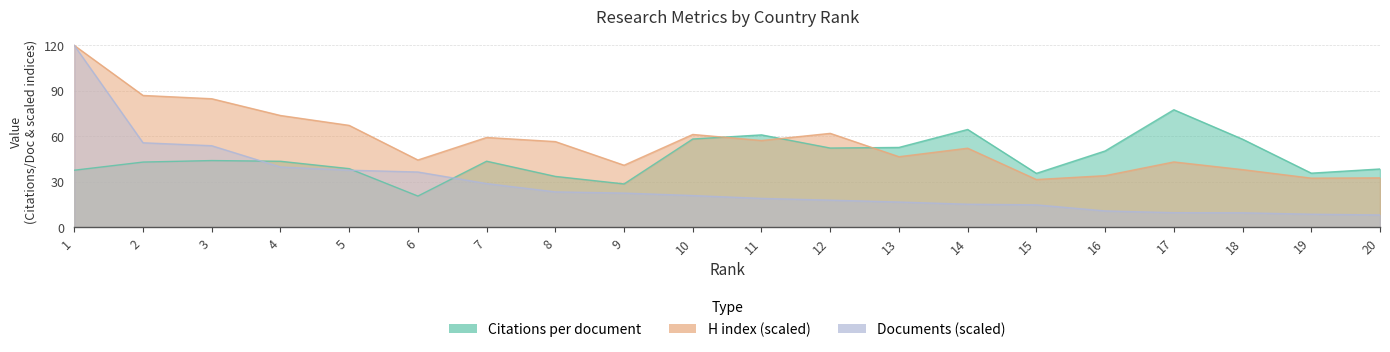

In Citations per document, how many points are lower than both neighbors (excluding endpoints)?

5